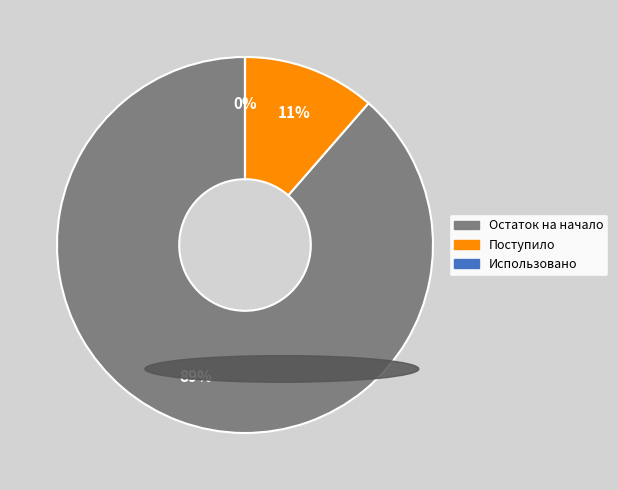

Is the sum of Поступило and Остаток на начало greater than half?

Yes